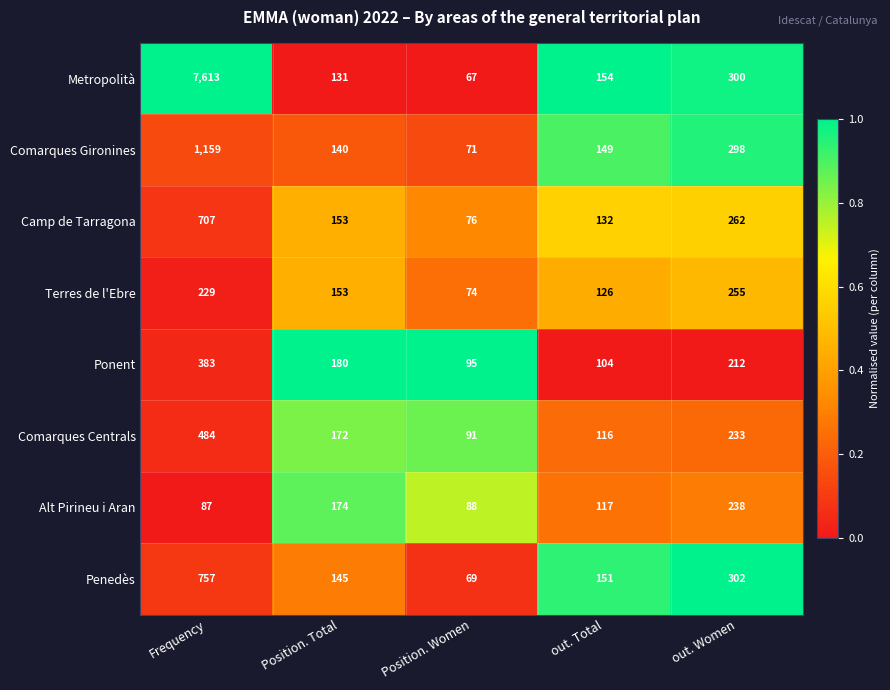

List the series in order of their peak value, highest first.

Metropolità, Comarques Gironines, Penedès, Camp de Tarragona, Comarques Centrals, Ponent, Terres de l'Ebre, Alt Pirineu i Aran